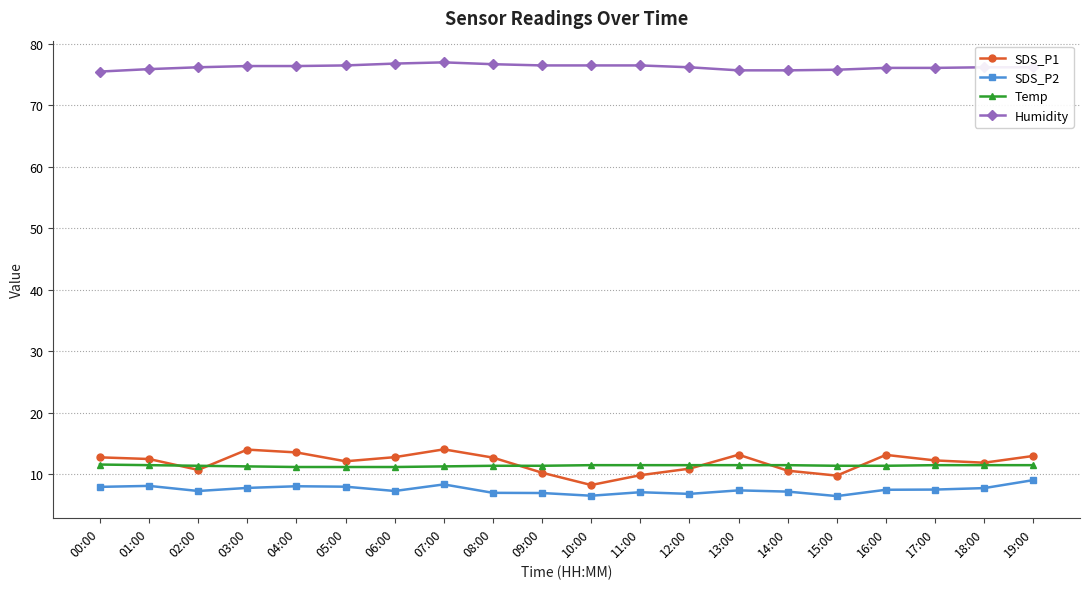

How many lines are shown in the chart?

4